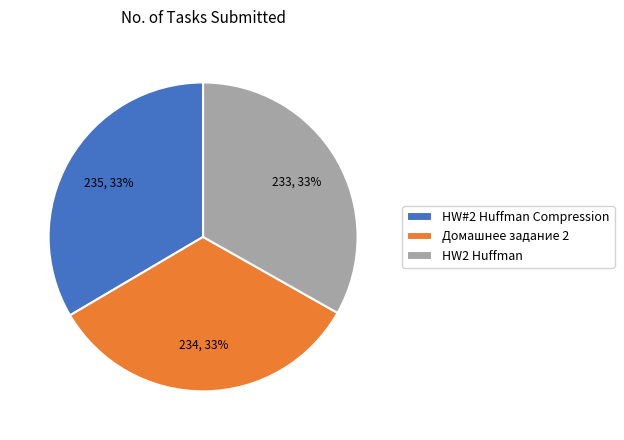

What percentage is the Домашнее задание 2 slice, to the nearest percent?

33%